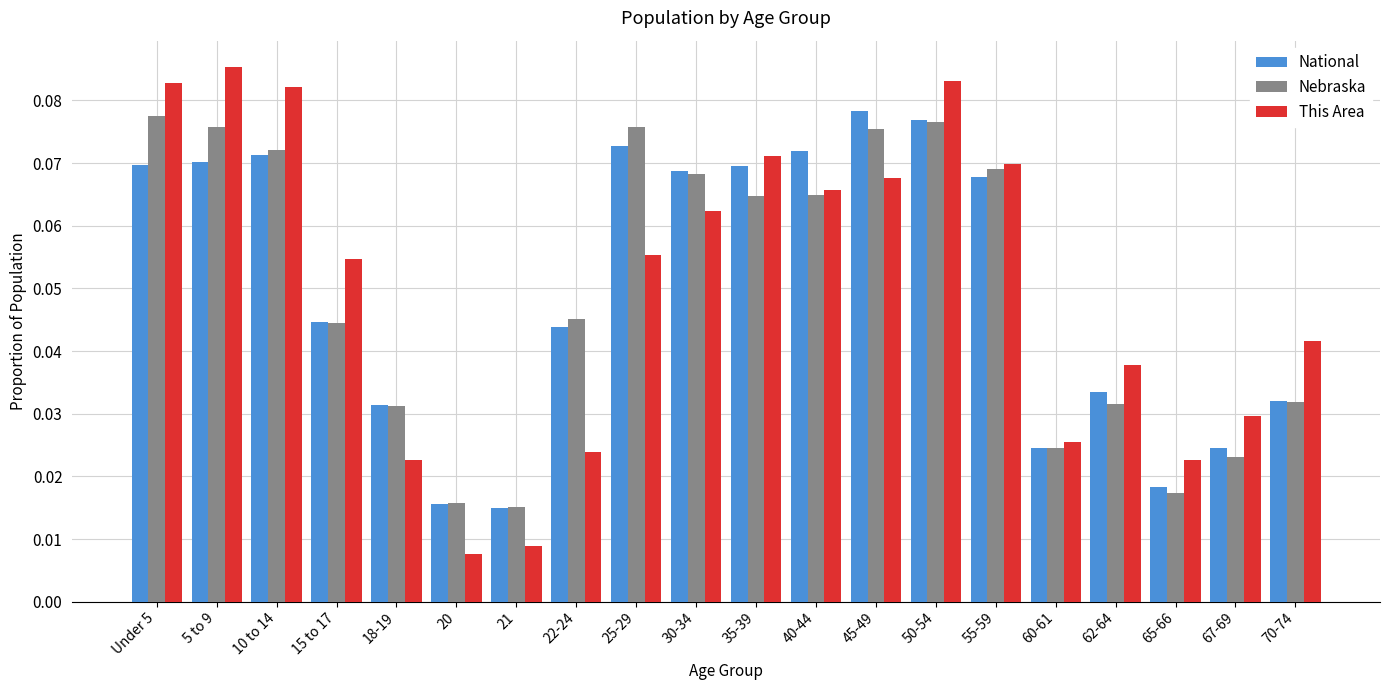

What is the sum of all This Area values?

1.0